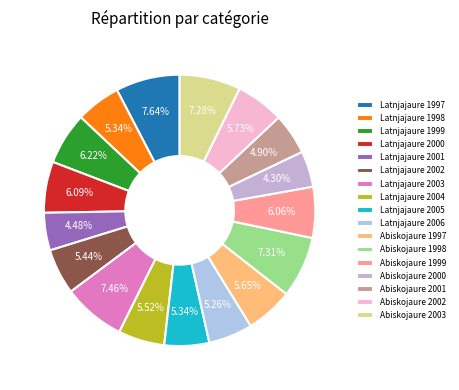

True or false: Latnjajaure 2000 accounts for 6% of the total.

True